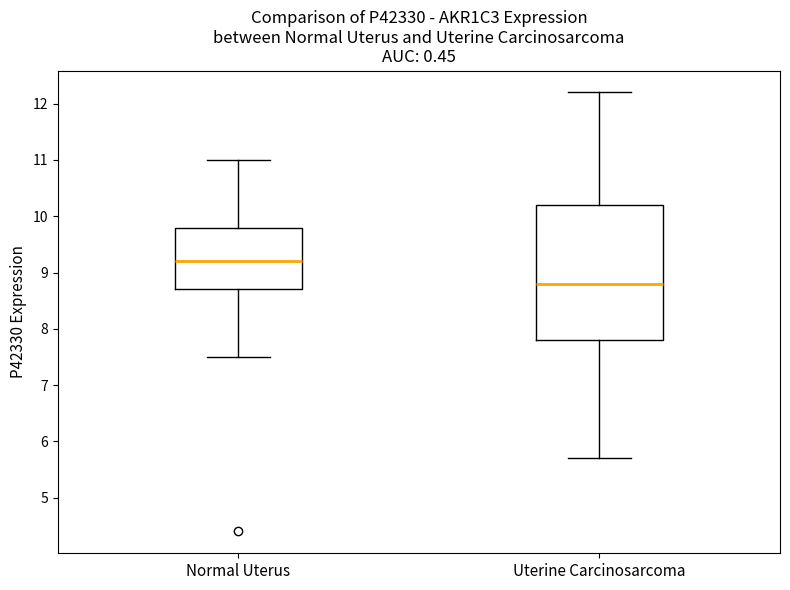

Which box has the highest median line?

Normal Uterus